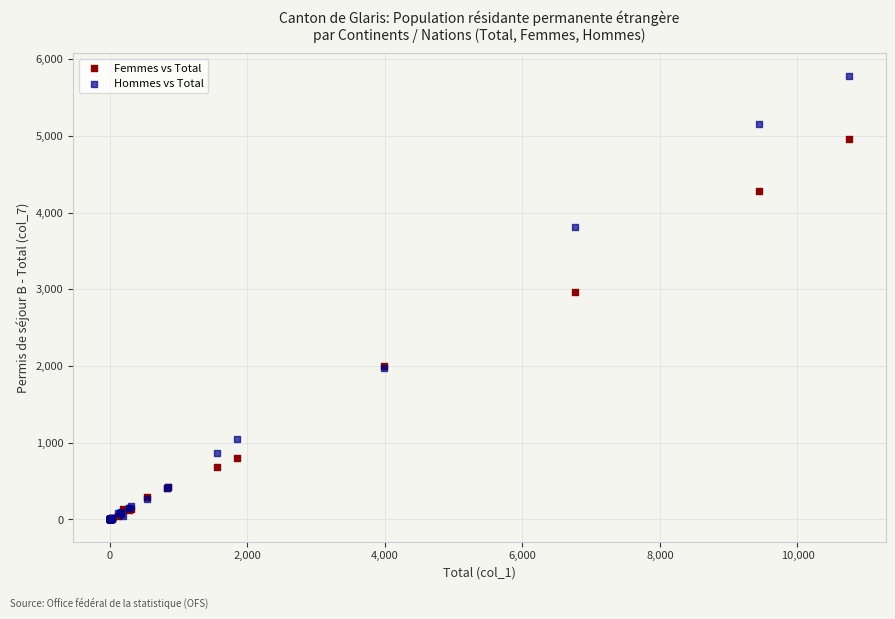

Across all series, what Y value is closest to 2893?

2959